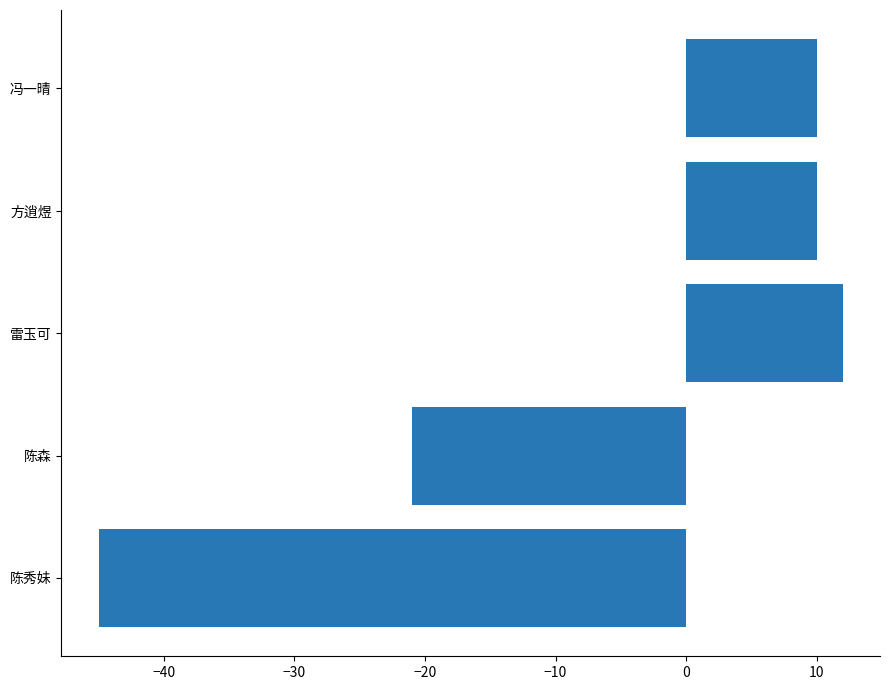

What is the difference between the maximum and second lowest values?

33